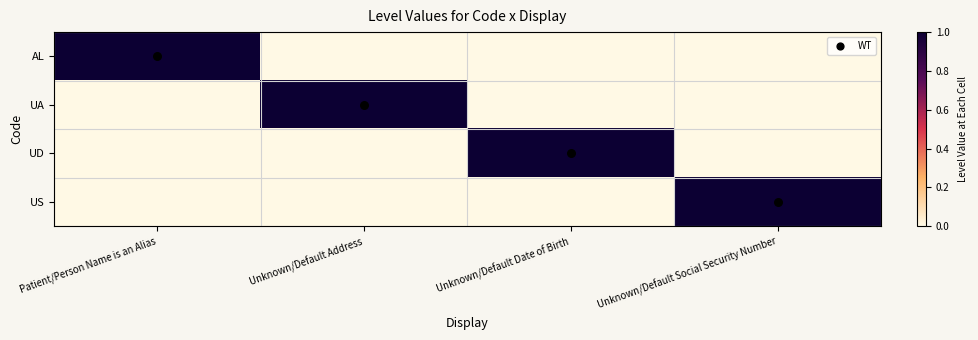

Reading left to right, list all the values displayed in this chart.

AL: Patient/Person Name is an Alias=1	Unknown/Default Address=0	Unknown/Default Date of Birth=0	Unknown/Default Social Security Number=0
UA: Patient/Person Name is an Alias=0	Unknown/Default Address=1	Unknown/Default Date of Birth=0	Unknown/Default Social Security Number=0
UD: Patient/Person Name is an Alias=0	Unknown/Default Address=0	Unknown/Default Date of Birth=1	Unknown/Default Social Security Number=0
US: Patient/Person Name is an Alias=0	Unknown/Default Address=0	Unknown/Default Date of Birth=0	Unknown/Default Social Security Number=1